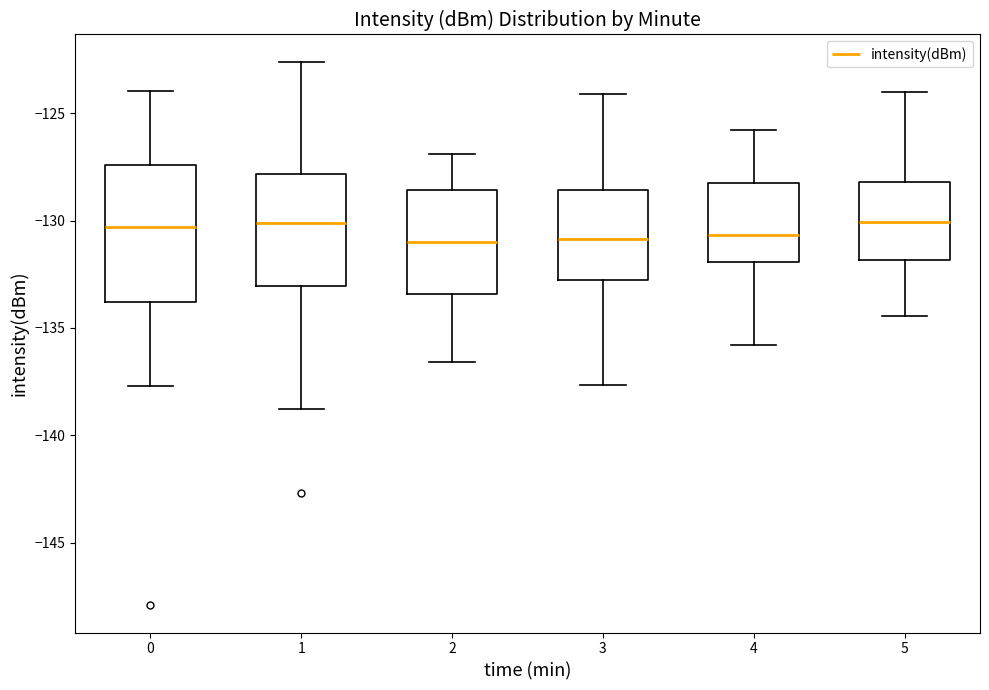

Reading left to right, read every box against the y-axis: the position of its median line, the range the box covers, and the ends of its whiskers. The values are not printed on the chart, so give them approximately, as read against the axis.

0: median -130.5, box -134.0 to -127.5, whiskers -137.5 to -124.0
1: median -130.0, box -133.0 to -128.0, whiskers -139.0 to -122.5
2: median -131.0, box -133.5 to -128.5, whiskers -136.5 to -127.0
3: median -131.0, box -133.0 to -128.5, whiskers -137.5 to -124.0
4: median -130.5, box -132.0 to -128.0, whiskers -136.0 to -126.0
5: median -130.0, box -132.0 to -128.0, whiskers -134.5 to -124.0